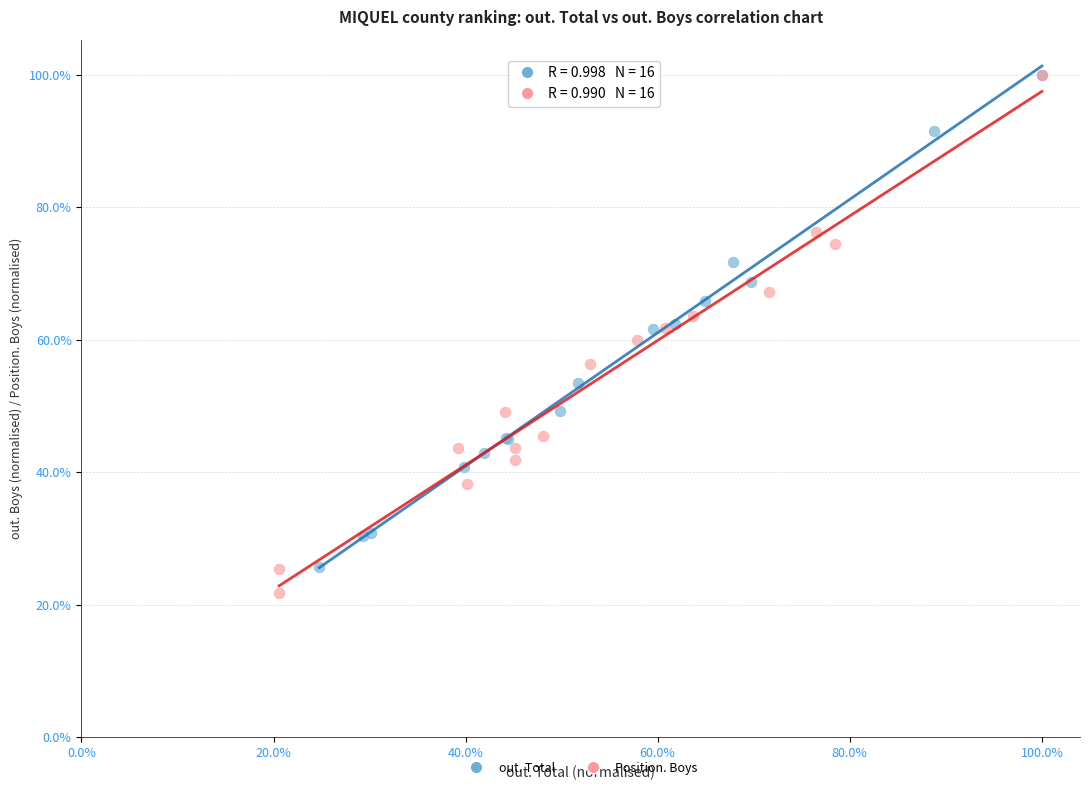

What are all the series names shown in the legend?

out. Total, Position. Boys